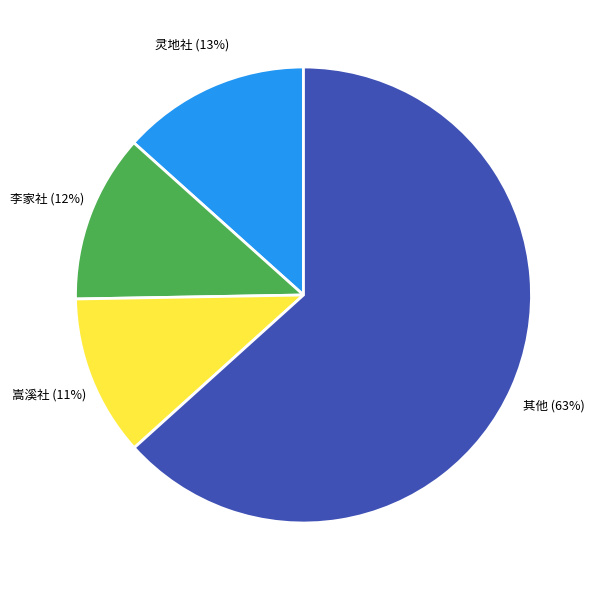

To the nearest percent, what is the combined percentage of 嵩溪社 and 李家社?

23%